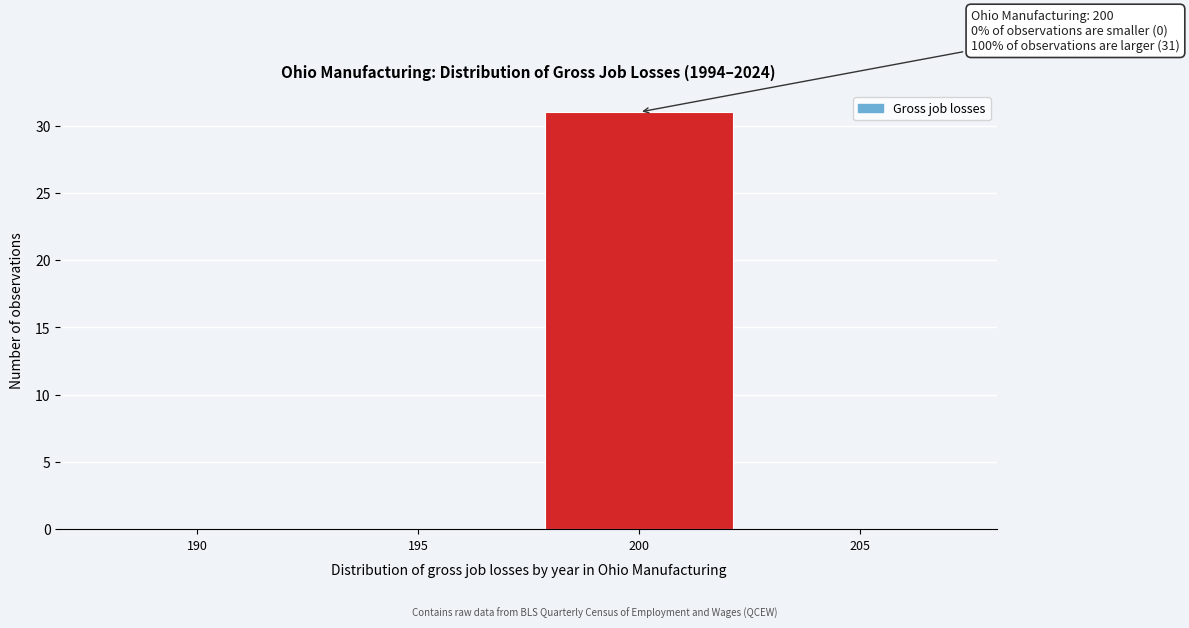

Reading right to left, extract all data points from this chart.

205=0	200=31	195=0	190=0